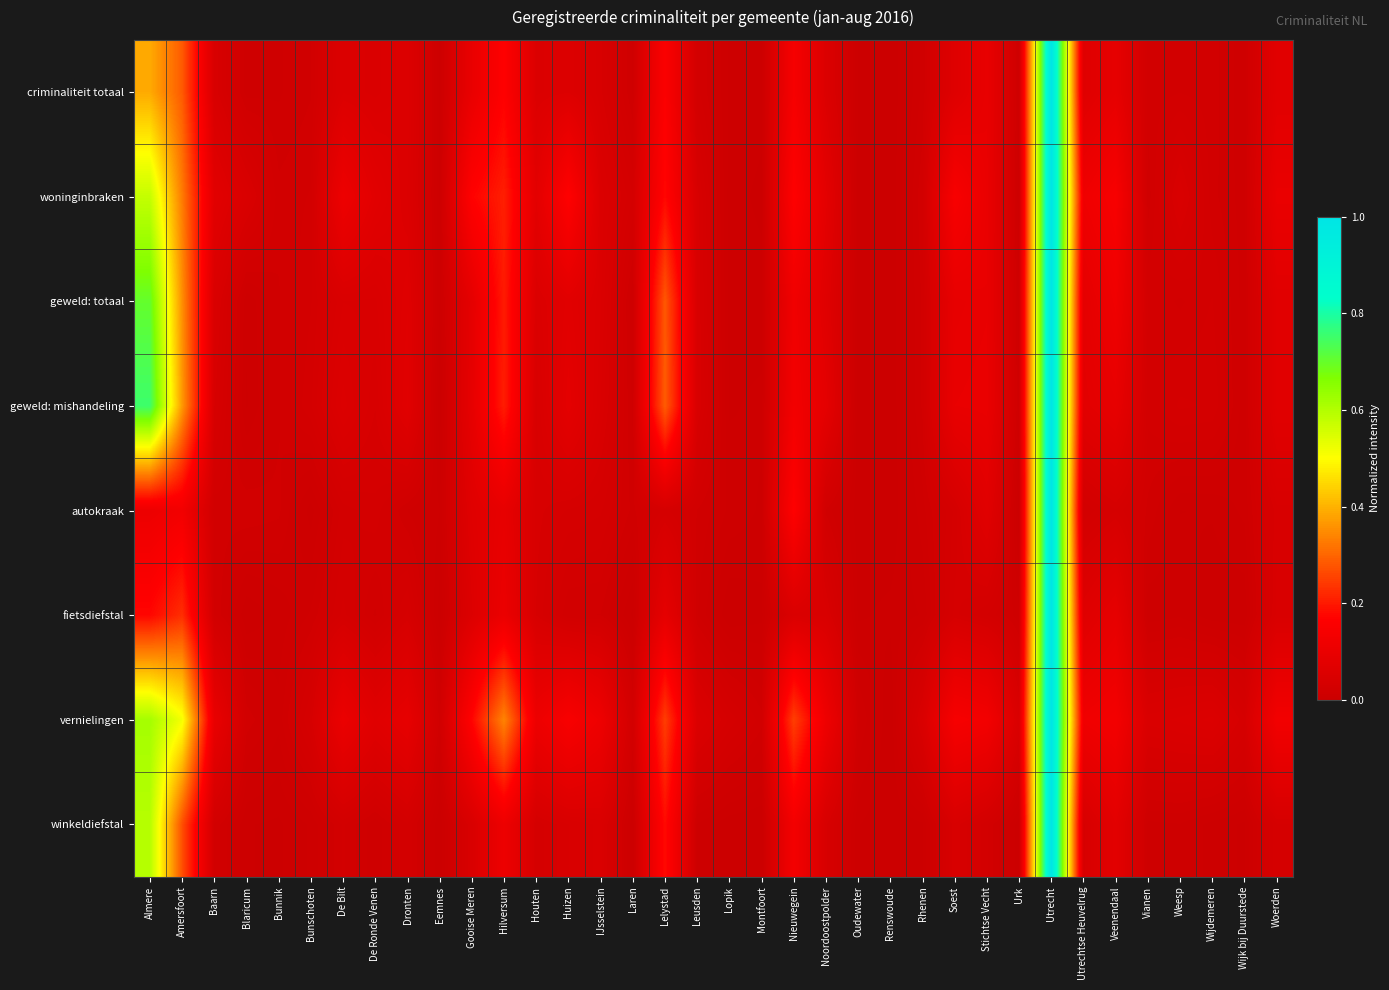

Count the number of data series in this chart.

8